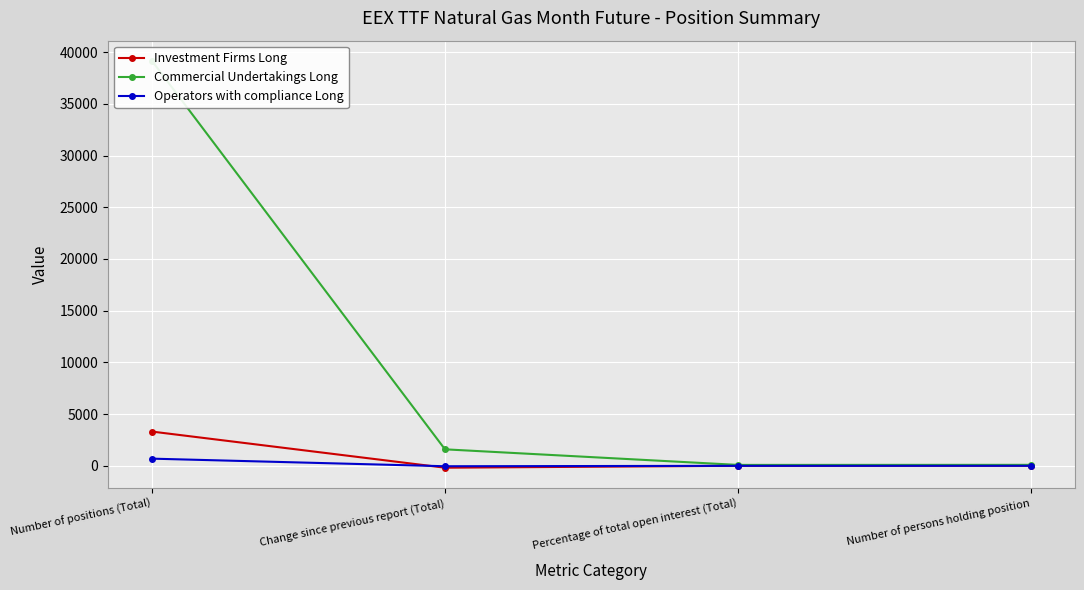

Read the Investment Firms Long value at Change since previous report (Total).

-180.0